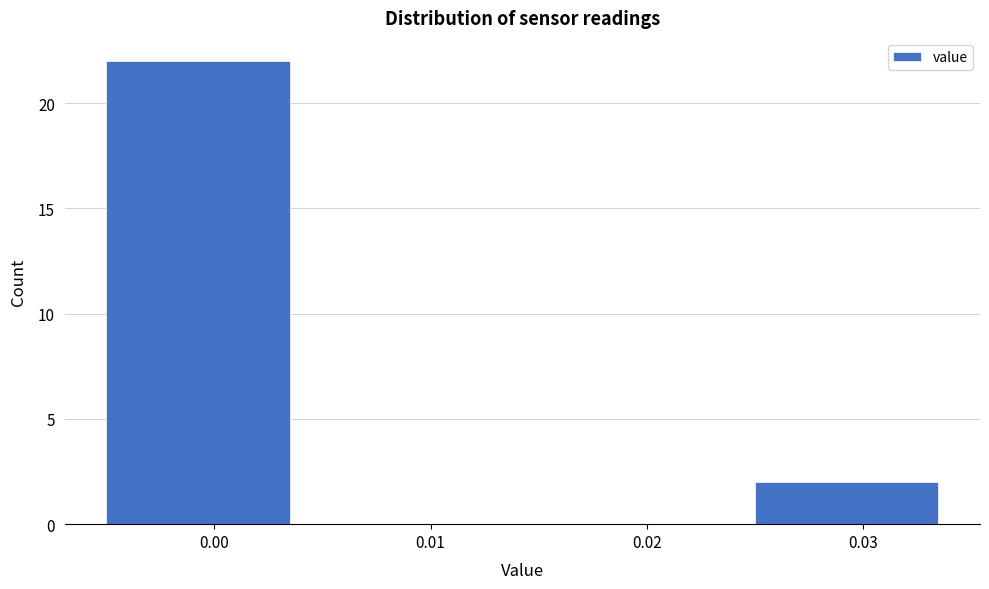

Reading right to left, transcribe all the data shown in this chart.

0.03=2	0.02=0	0.01=0	0.00=22